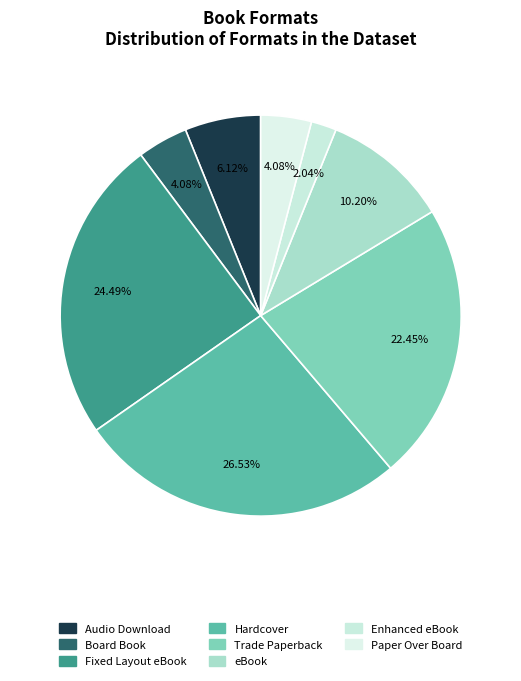

Count the number of slices in the pie.

8